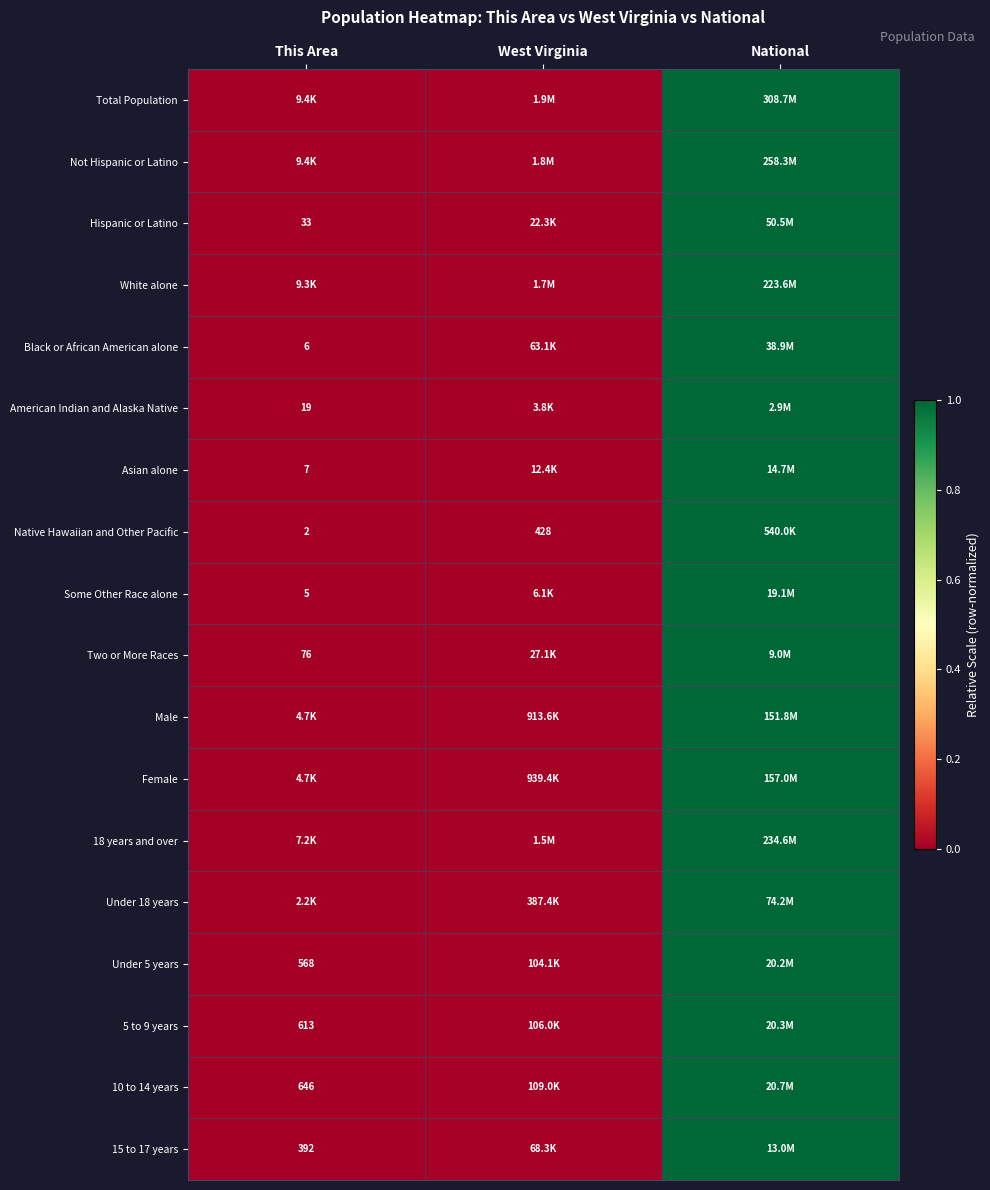

Which label corresponds to the smallest value in the chart?

This Area